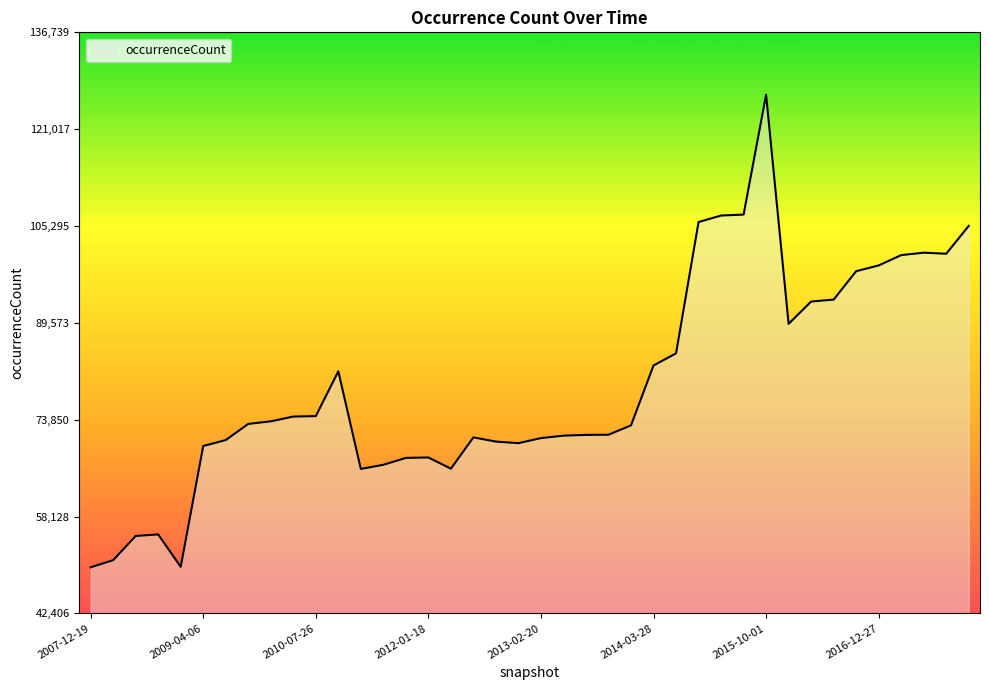

What is the maximum value shown in the chart?

126611